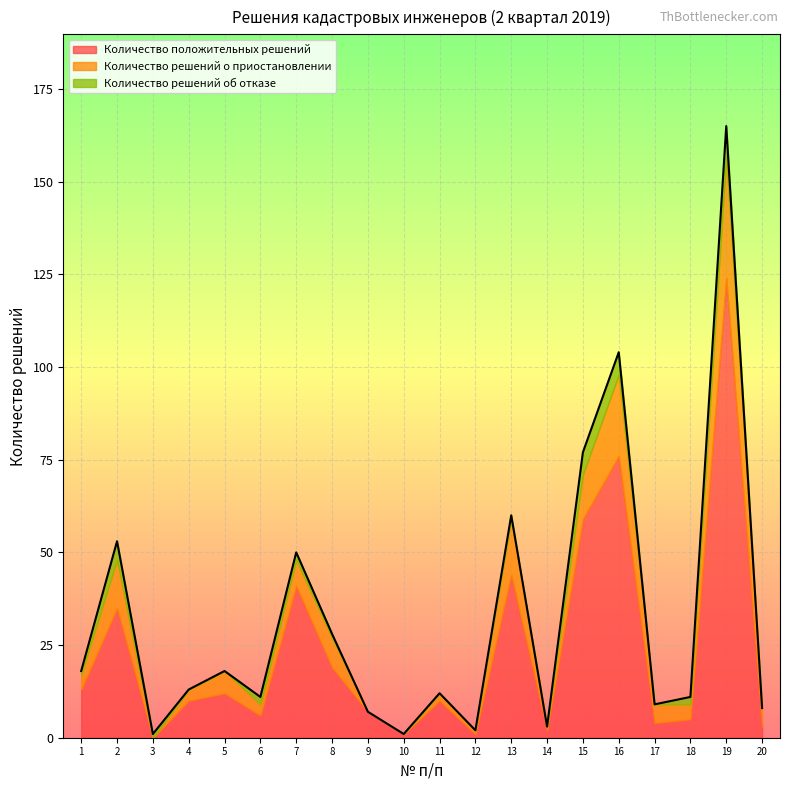

True or false: Количество решений об отказе has more than 0 points higher than both neighbors.

True